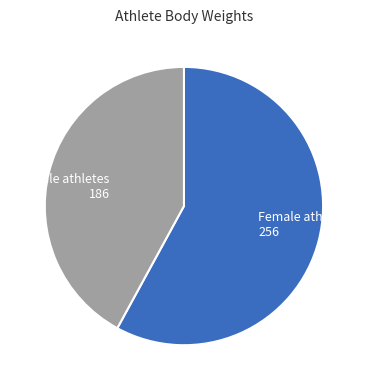

Approximately how many times larger is the value at Female athletes 256 compared to Male athletes 186?

1.4